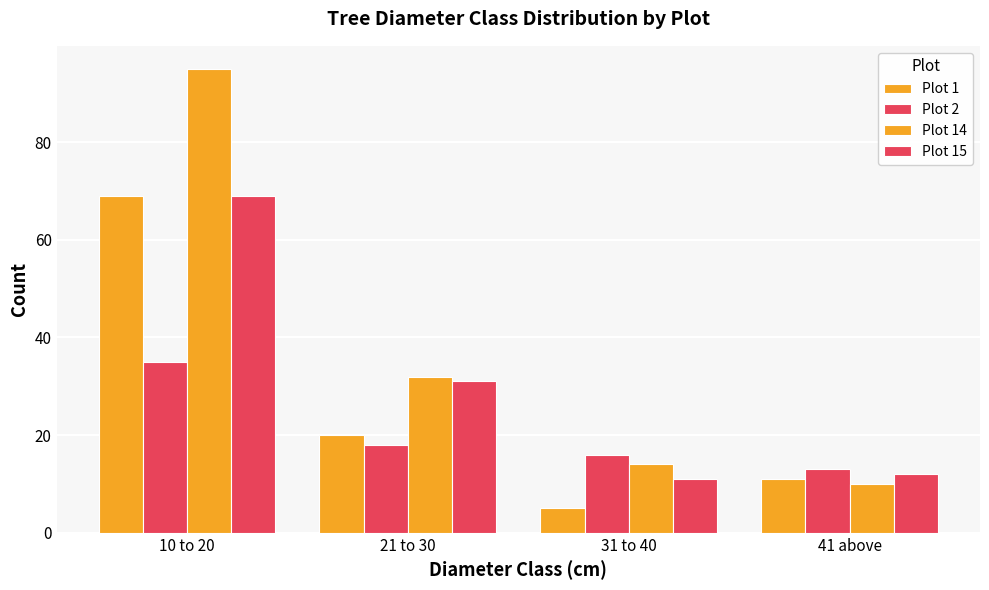

Reading left to right, extract all data points from this chart.

Plot 1: 10 to 20=69	21 to 30=20	31 to 40=5	41 above=11
Plot 2: 10 to 20=35	21 to 30=18	31 to 40=16	41 above=13
Plot 14: 10 to 20=95	21 to 30=32	31 to 40=14	41 above=10
Plot 15: 10 to 20=69	21 to 30=31	31 to 40=11	41 above=12